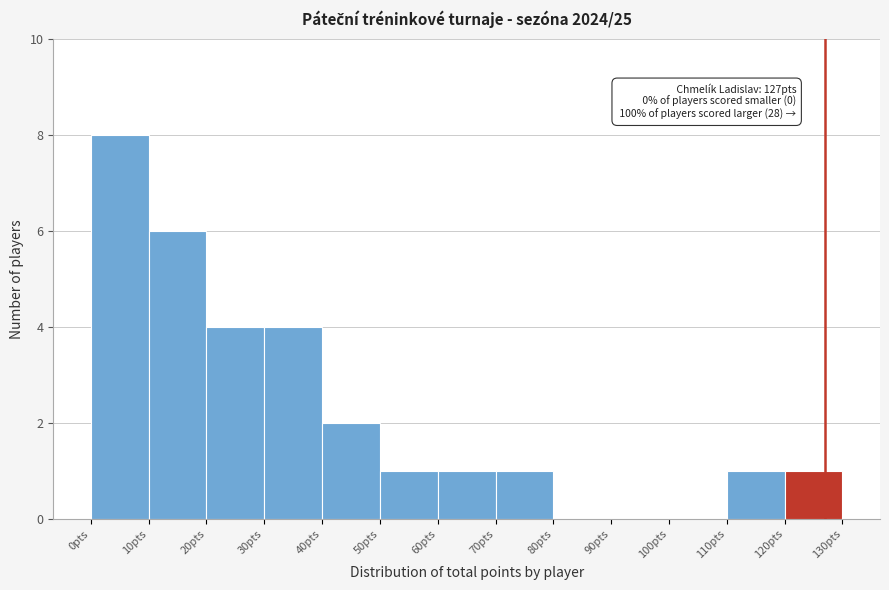

Which range on the x-axis has the tallest bar?

0 to 10